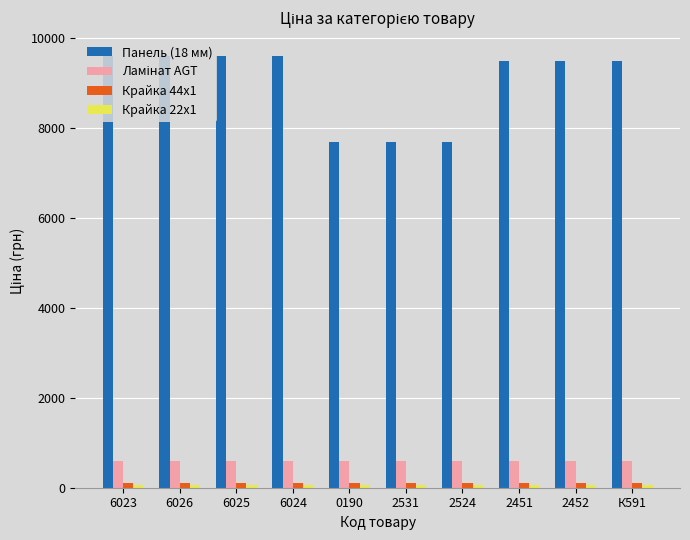

Count the number of data series in this chart.

4